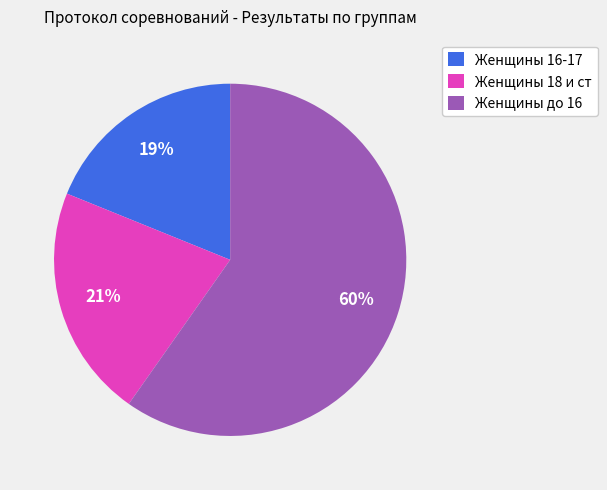

Approximately how many times larger is the value at Женщины до 16 compared to Женщины 16-17?

3.2